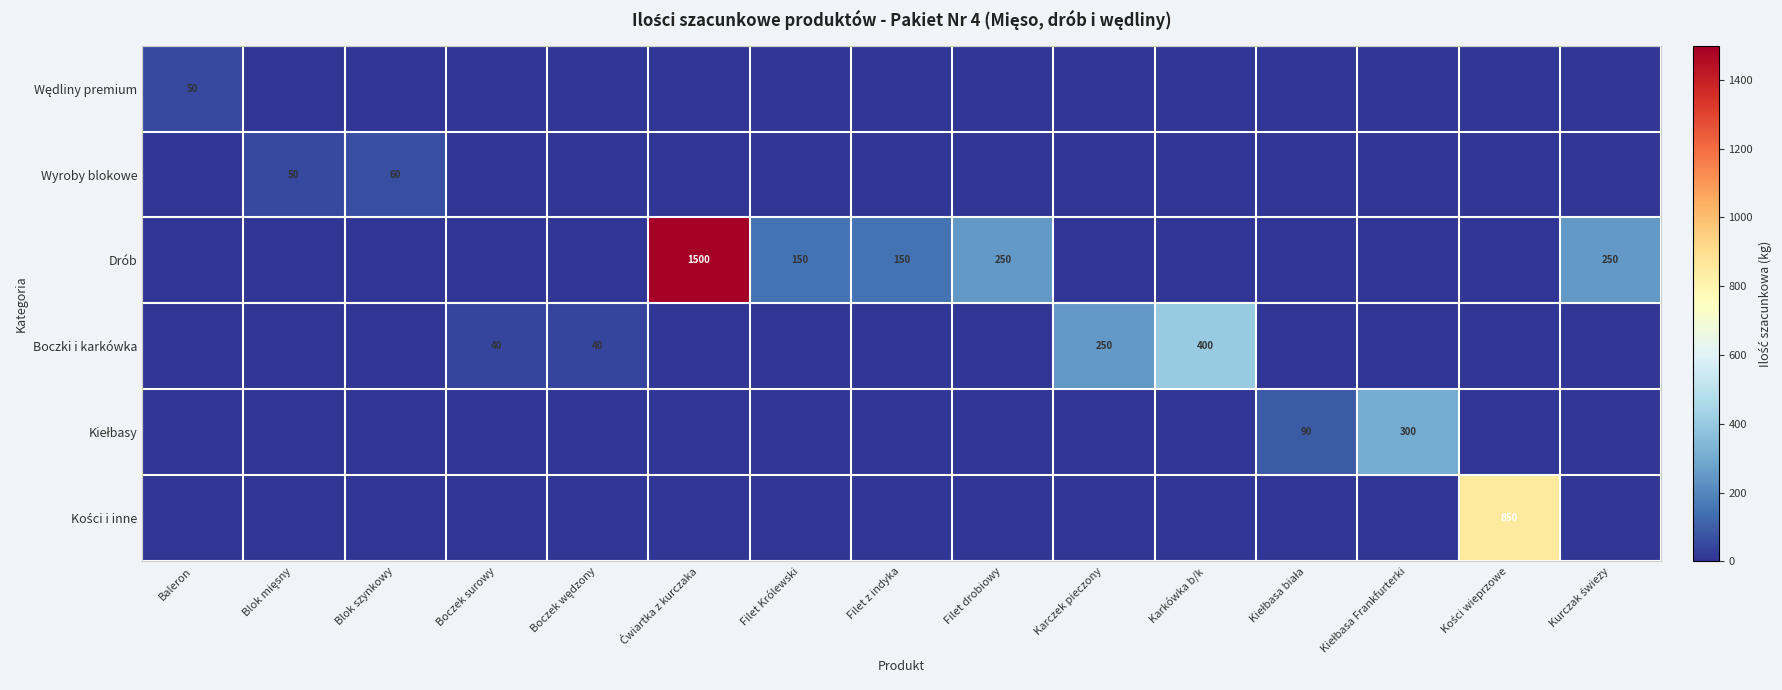

What is the maximum value shown in the chart?

1500